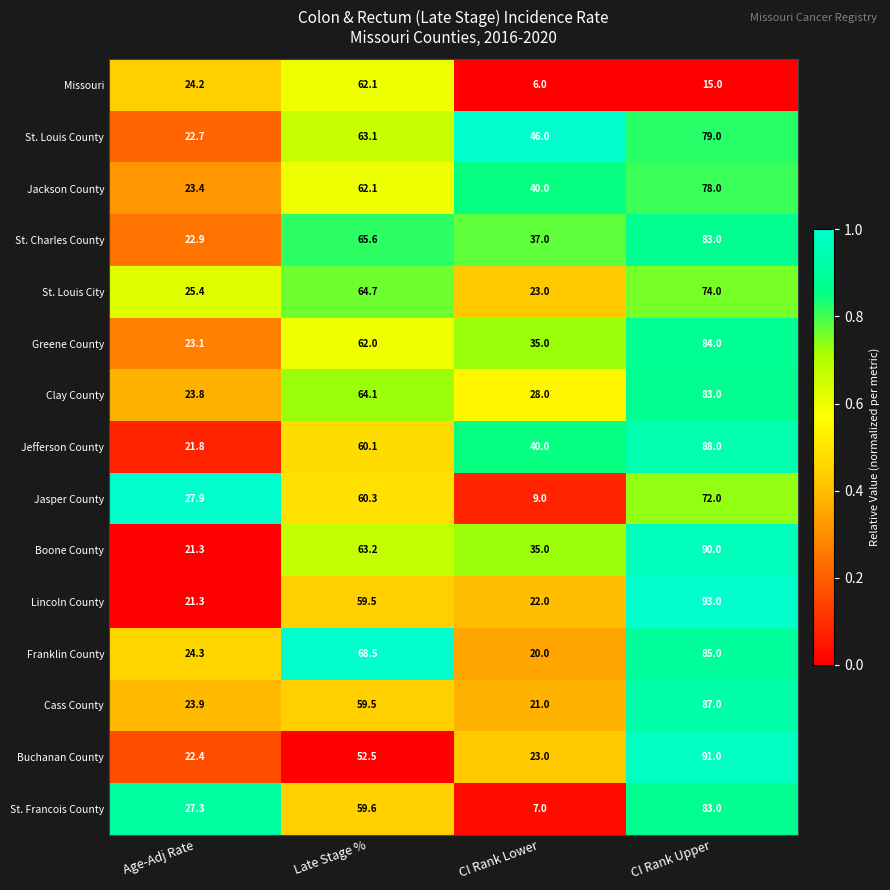

What is the difference between the second highest and minimum values in the Buchanan County series?

30.1